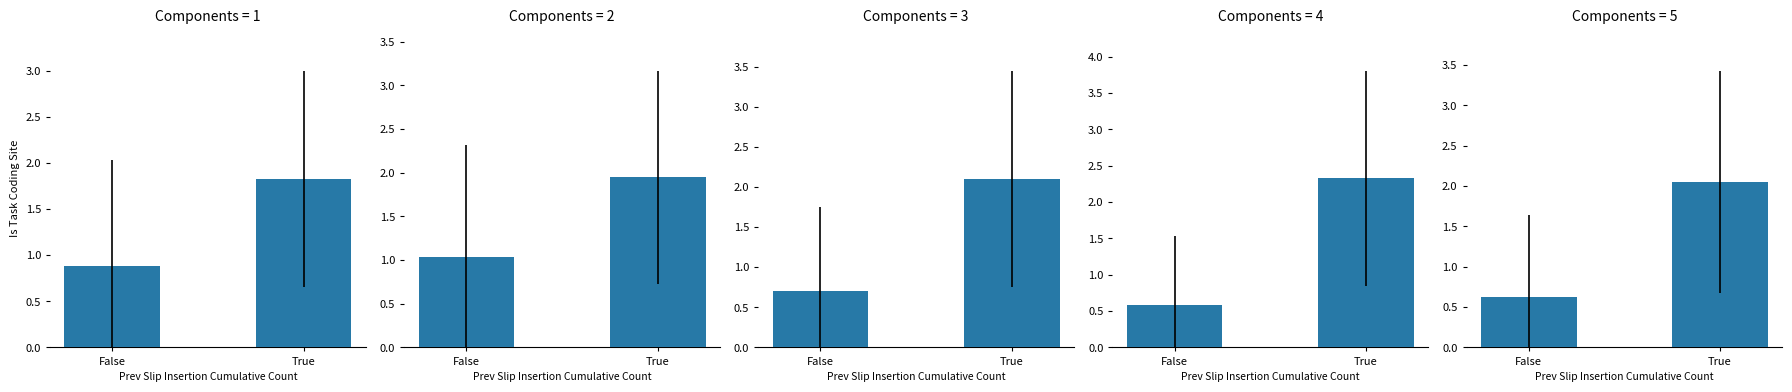

What is the change in value from False to True?

+1.4